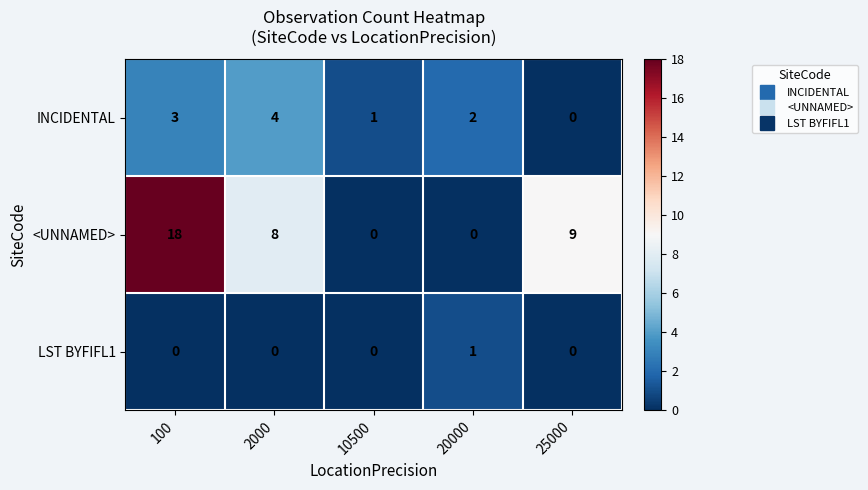

Which series has the largest range (max minus min)?

<UNNAMED>